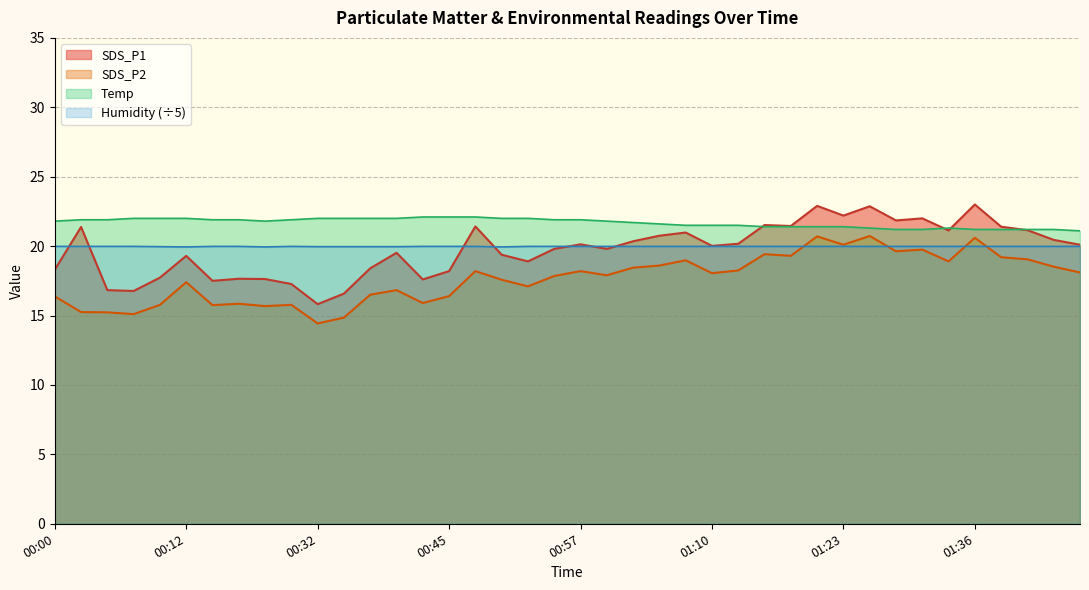

Which series has the widest spread of values?

SDS_P1